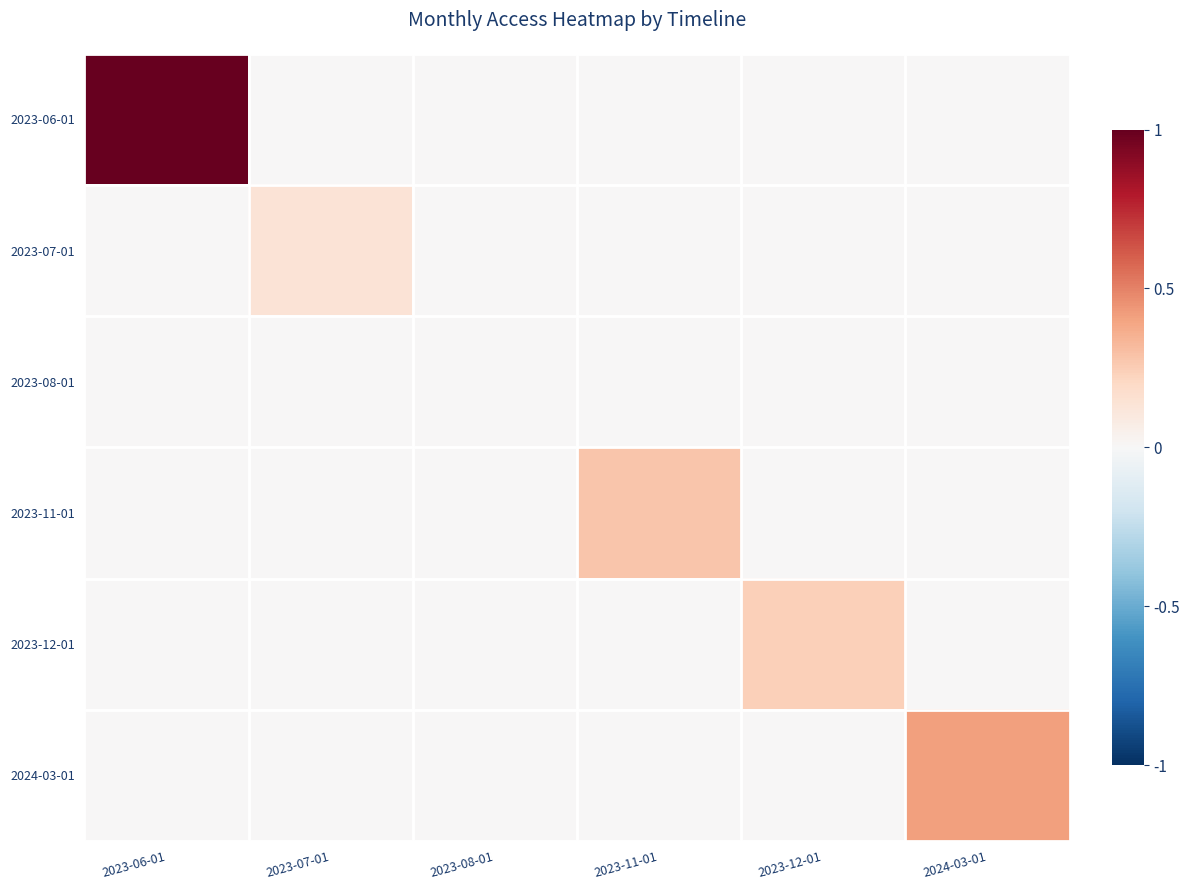

What is the spread (max minus min) of values at 2024-03-01?

0.4